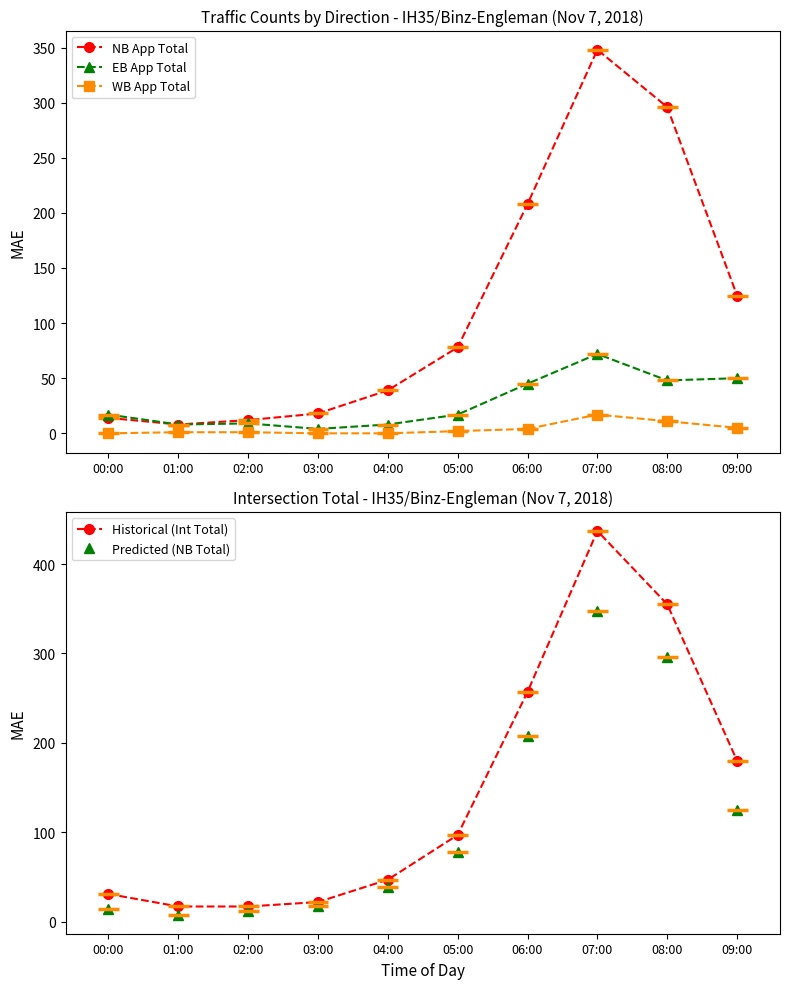

What is the lowest value of the EB App Total series?

4